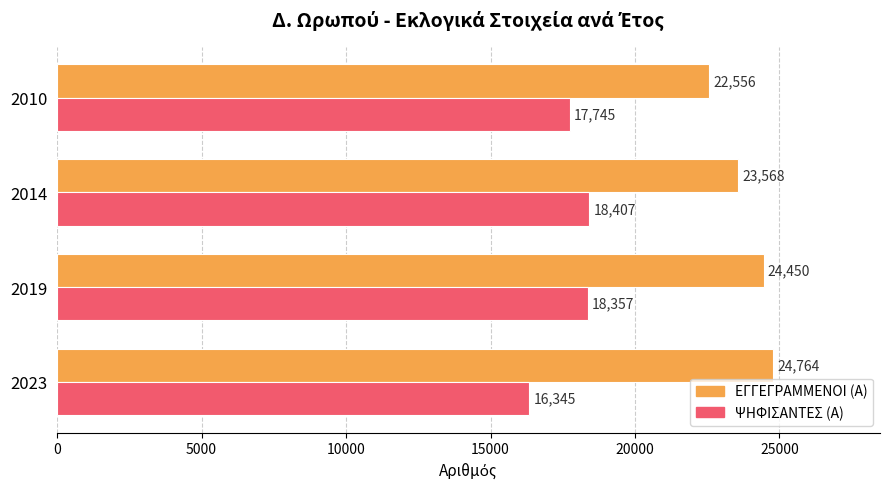

Count the ΕΓΓΕΓΡΑΜΜΕΝΟΙ (Α) values in the range 23568 to 24764.

3